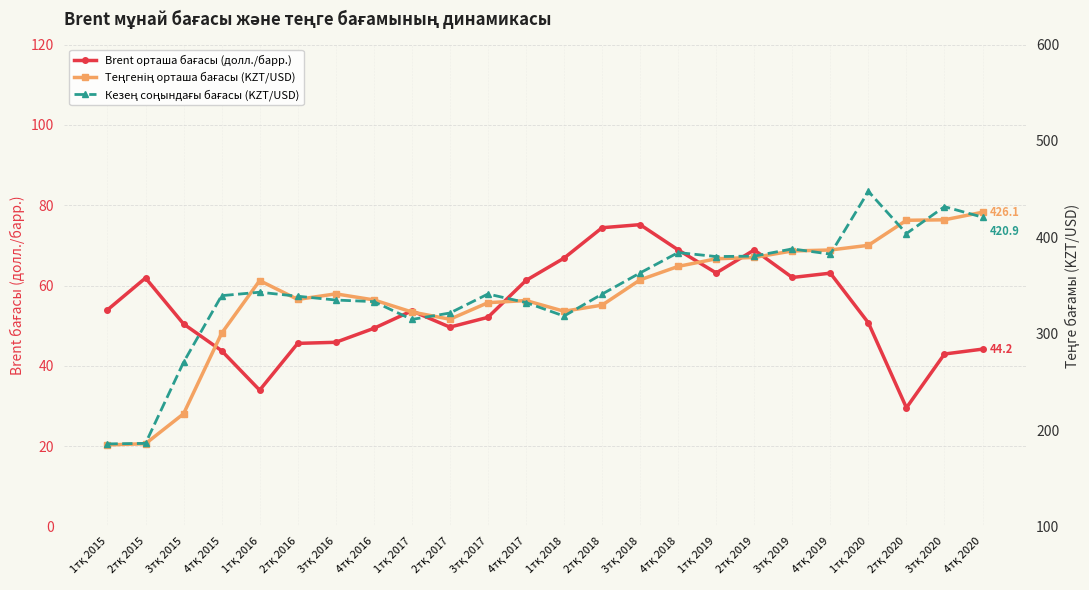

Where is the first local minimum for Кезең соңындағы бағасы (KZT/USD)?

1тқ 2017